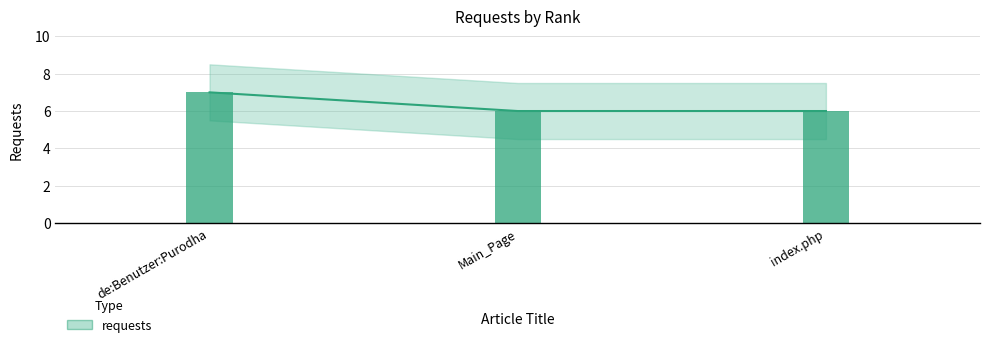

What is the label of the 1st bar from the left?

de:Benutzer:Purodha